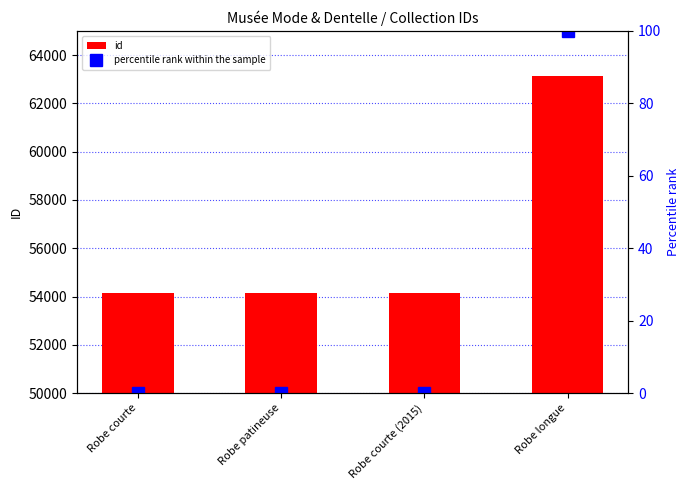

The value of id at Robe courte is 73088.4. True or false?

False